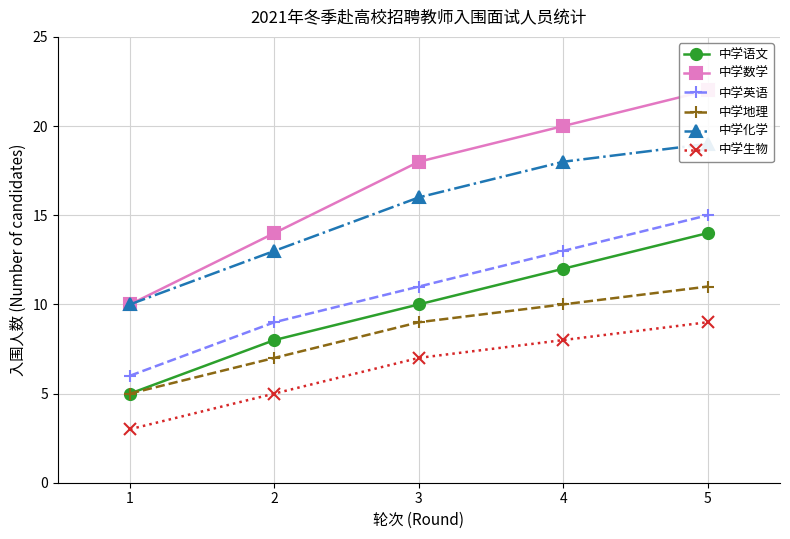

What are all the series names shown in the legend?

中学语文, 中学数学, 中学英语, 中学地理, 中学化学, 中学生物